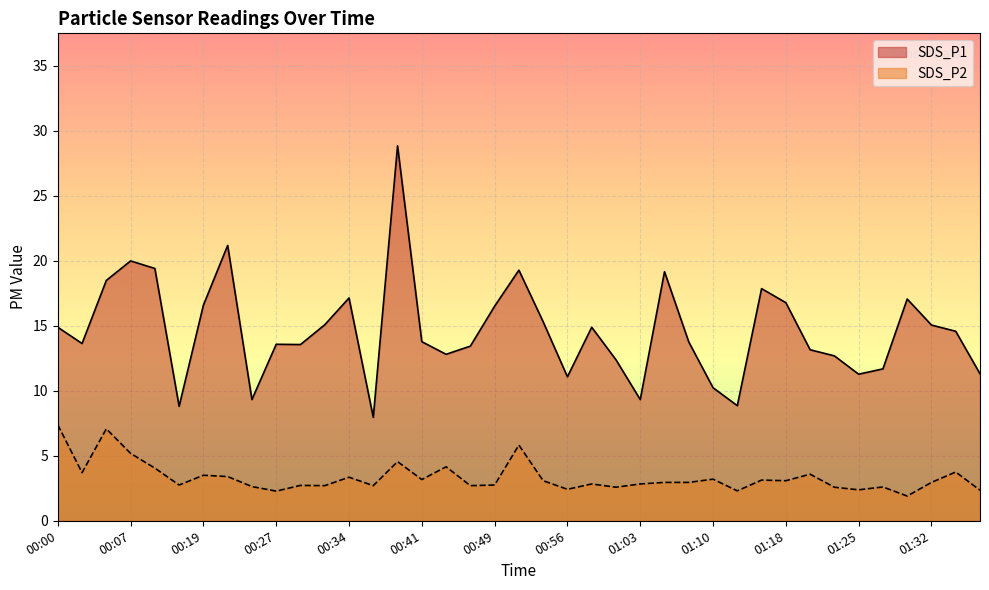

What is the label of the 12th point from the right?

01:10